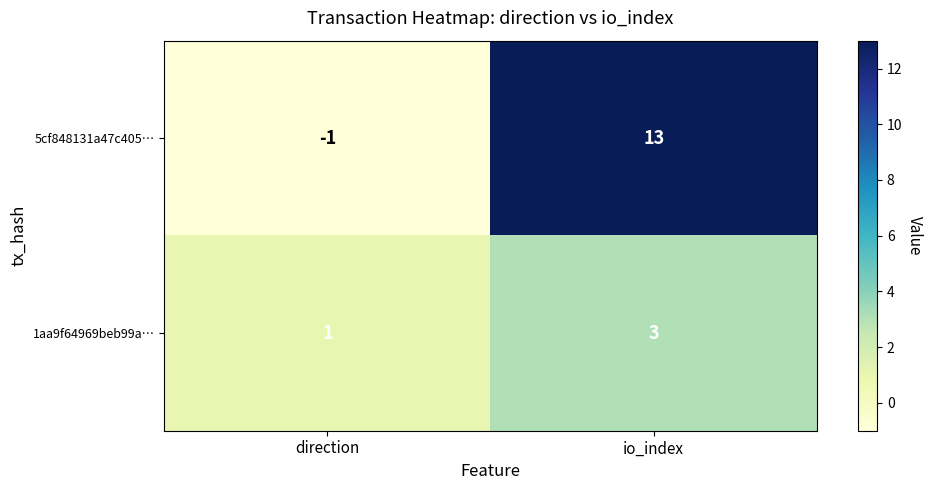

Rank the series by their maximum value, from highest to lowest.

5cf848131a47c405…, 1aa9f64969beb99a…